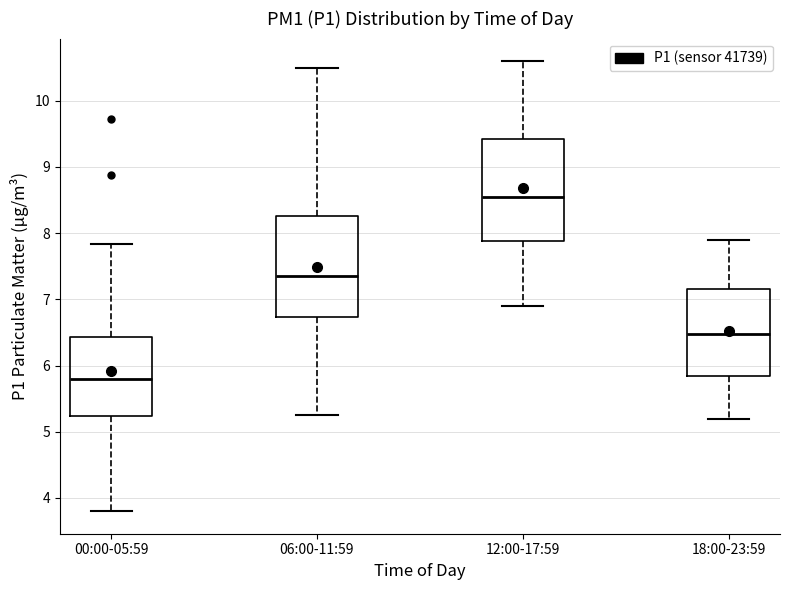

Reading left to right, read every box against the y-axis: the position of its median line, the range the box covers, and the ends of its whiskers. The values are not printed on the chart, so give them approximately, as read against the axis.

00:00-05:59: median 5.8, box 5.2 to 6.4, whiskers 3.8 to 7.8
06:00-11:59: median 7.4, box 6.7 to 8.3, whiskers 5.3 to 10.5
12:00-17:59: median 8.6, box 7.9 to 9.4, whiskers 6.9 to 10.6
18:00-23:59: median 6.5, box 5.8 to 7.2, whiskers 5.2 to 7.9